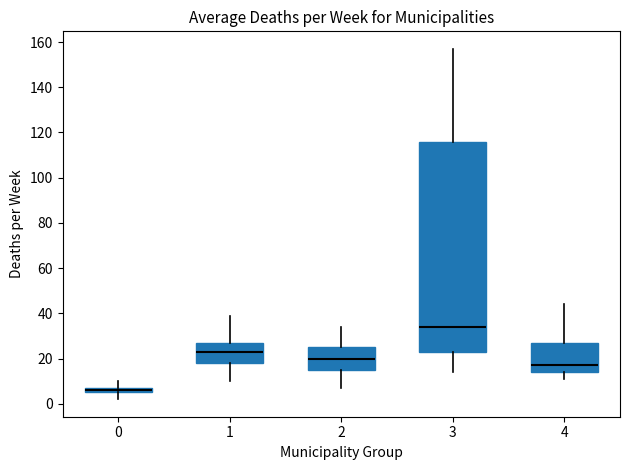

Where does the lower whisker of the box at x = 2 end on the y-axis? The values are not printed on the chart, so give them approximately, as read against the axis.

8